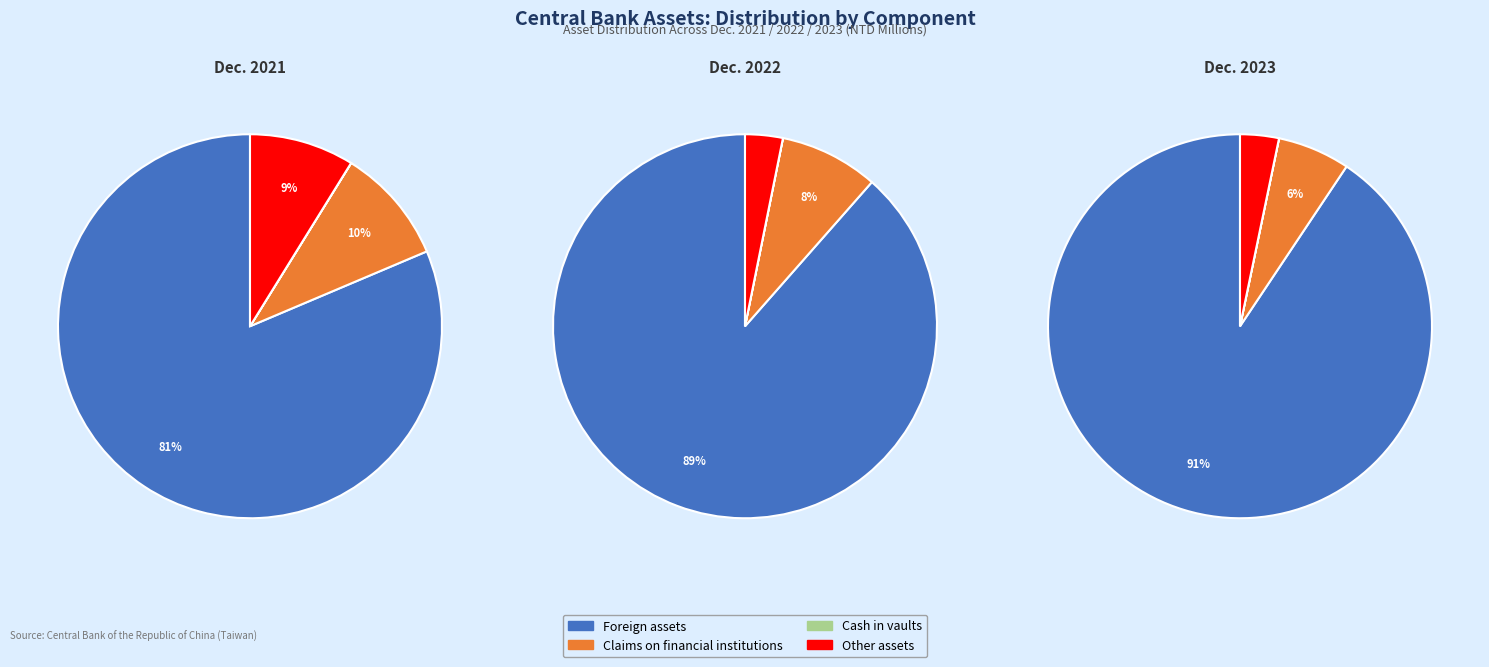

How many segments does this pie chart have?

3